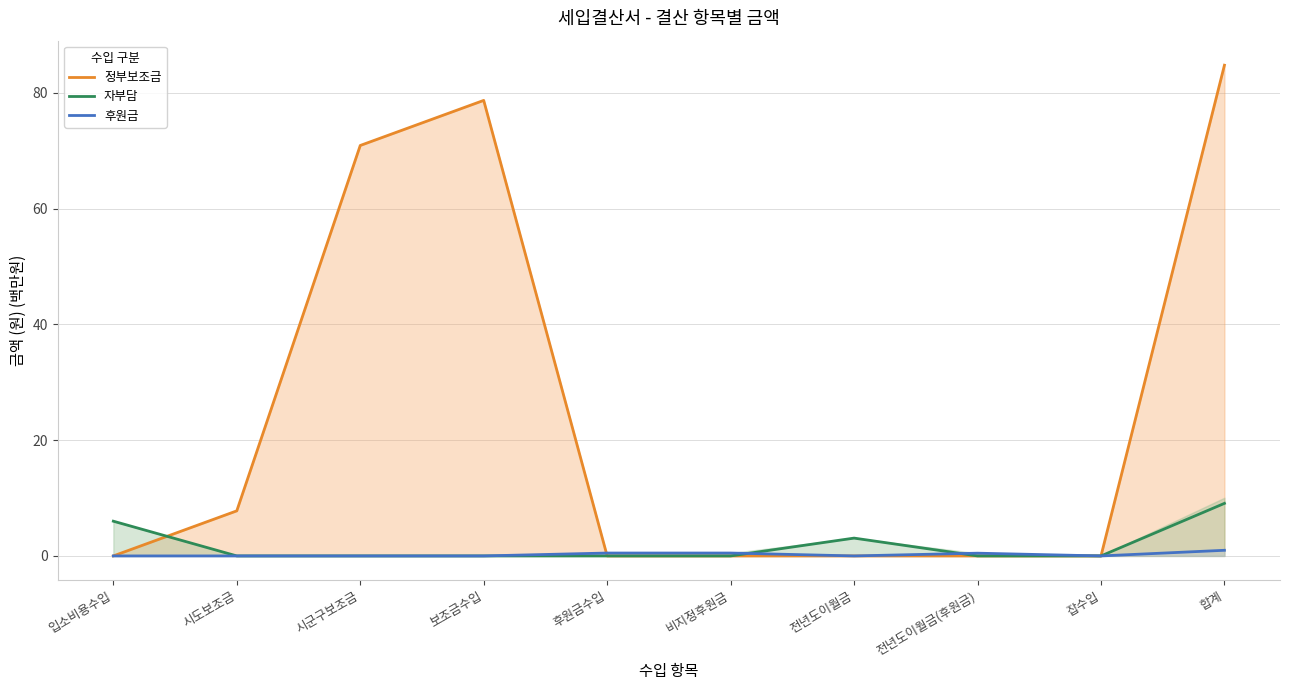

At how many categories does at least one series exceed 42?

3